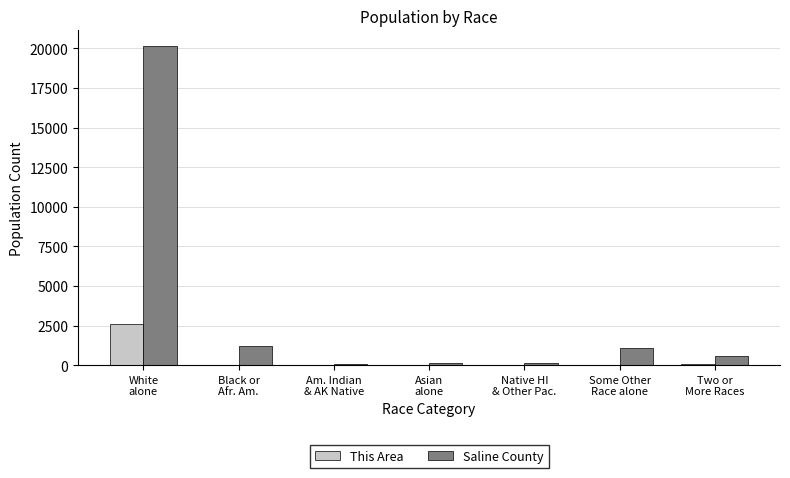

True or false: Saline County has a value of 158 at Native HI
& Other Pac..

True